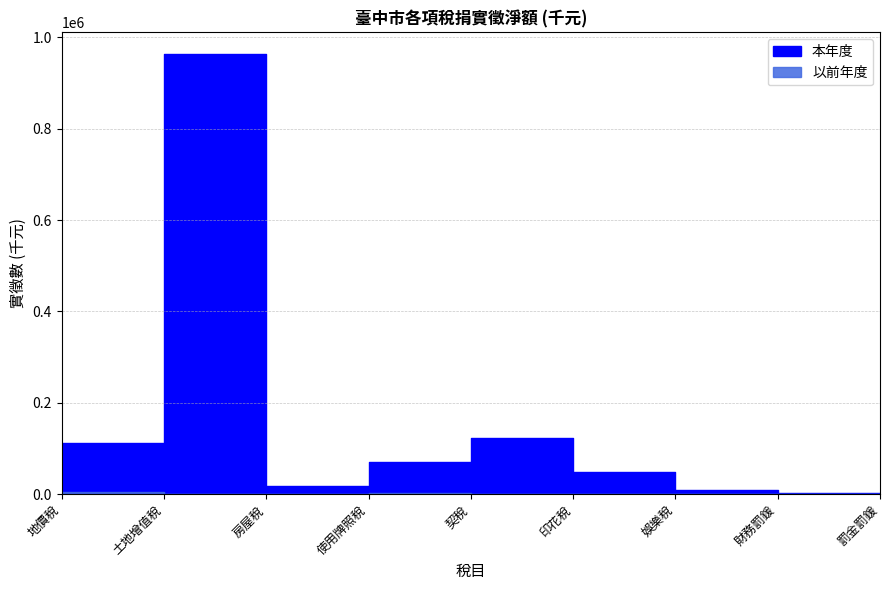

What is the label of the 4th point from the right?

印花稅